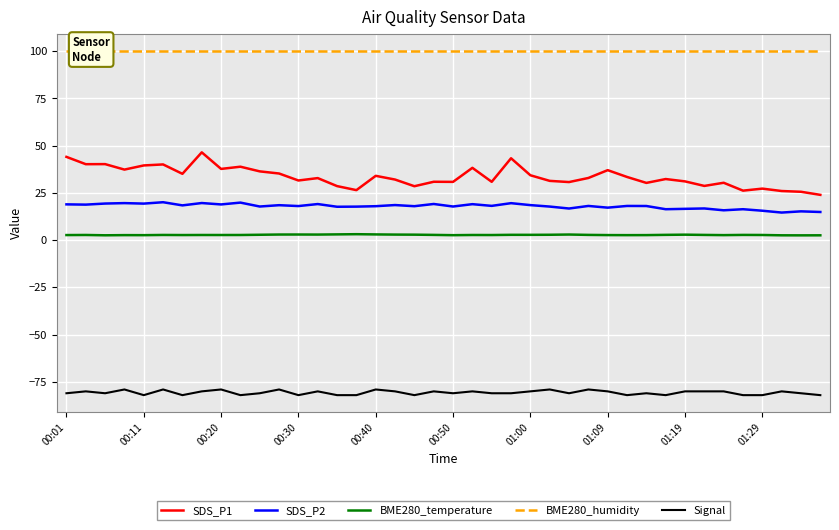

Reading left to right, list all the values displayed in this chart.

SDS_P1: 44.1	40.2	40.3	37.4	39.6	40.1	35.1	46.5	37.7	38.9	36.4	35.3	31.6	32.9	28.6	26.5	34.1	32.1	28.6	30.9	30.9	38.3	30.9	43.4	34.4	31.4	30.8	32.9	37.1	33.5	30.3	32.4	31.1	28.7	30.4	26.2	27.3	26.0	25.6	24.0
SDS_P2: 19.0	18.8	19.4	19.6	19.4	20.1	18.4	19.7	18.9	19.9	17.8	18.5	18.1	19.1	17.7	17.8	18.0	18.6	18.0	19.2	17.8	19.1	18.2	19.6	18.6	17.8	16.8	18.1	17.2	18.1	18.1	16.4	16.6	16.8	15.8	16.4	15.6	14.6	15.3	14.9
BME280_temperature: 2.7	2.8	2.6	2.7	2.7	2.8	2.7	2.8	2.8	2.8	2.9	3.0	3.0	3.0	3.1	3.2	3.1	3.0	2.9	2.8	2.7	2.8	2.7	2.9	2.8	2.9	3.0	2.8	2.7	2.7	2.7	2.8	2.9	2.8	2.7	2.8	2.8	2.6	2.6	2.6
BME280_humidity: 100.0	100.0	100.0	100.0	100.0	100.0	100.0	100.0	100.0	100.0	100.0	100.0	100.0	100.0	100.0	100.0	100.0	100.0	100.0	100.0	100.0	100.0	100.0	100.0	100.0	100.0	100.0	100.0	100.0	100.0	100.0	100.0	100.0	100.0	100.0	100.0	100.0	100.0	100.0	100.0
Signal: -81.0	-80.0	-81.0	-79.0	-82.0	-79.0	-82.0	-80.0	-79.0	-82.0	-81.0	-79.0	-82.0	-80.0	-82.0	-82.0	-79.0	-80.0	-82.0	-80.0	-81.0	-80.0	-81.0	-81.0	-80.0	-79.0	-81.0	-79.0	-80.0	-82.0	-81.0	-82.0	-80.0	-80.0	-80.0	-82.0	-82.0	-80.0	-81.0	-82.0